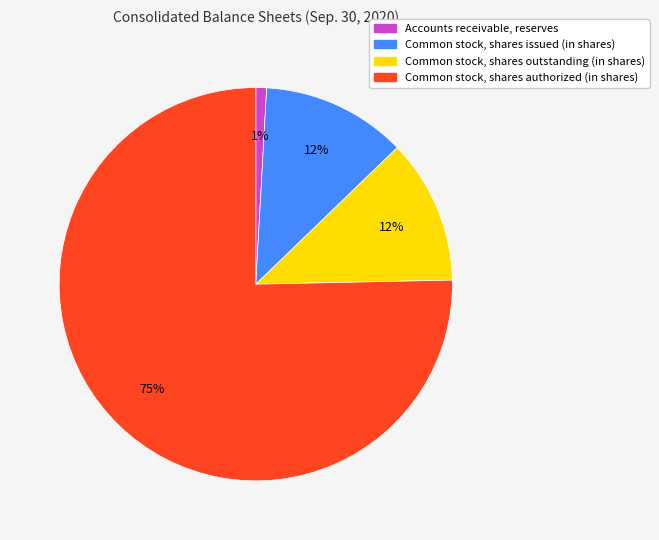

To the nearest percent, what portion does Common stock, shares outstanding (in shares) represent?

12%